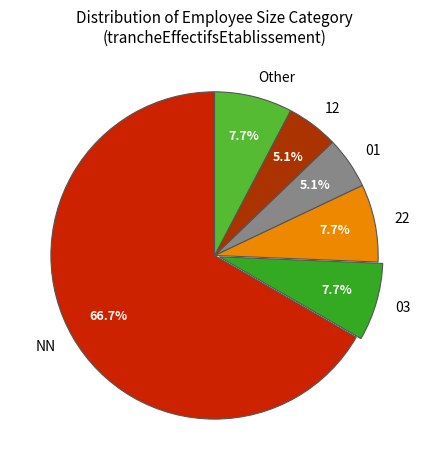

Which has a higher value, NN or 22?

NN